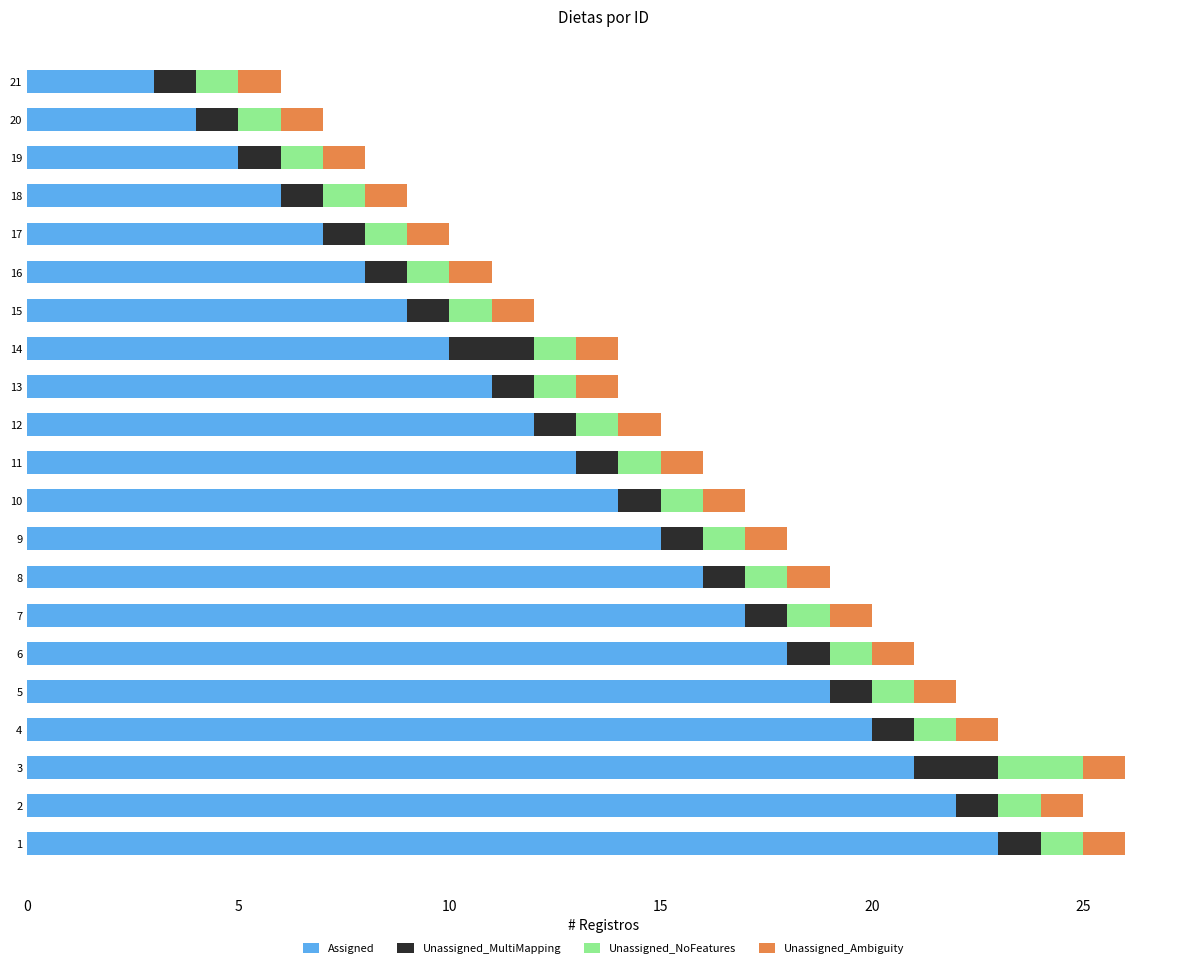

What is the sum of all Assigned values?

273